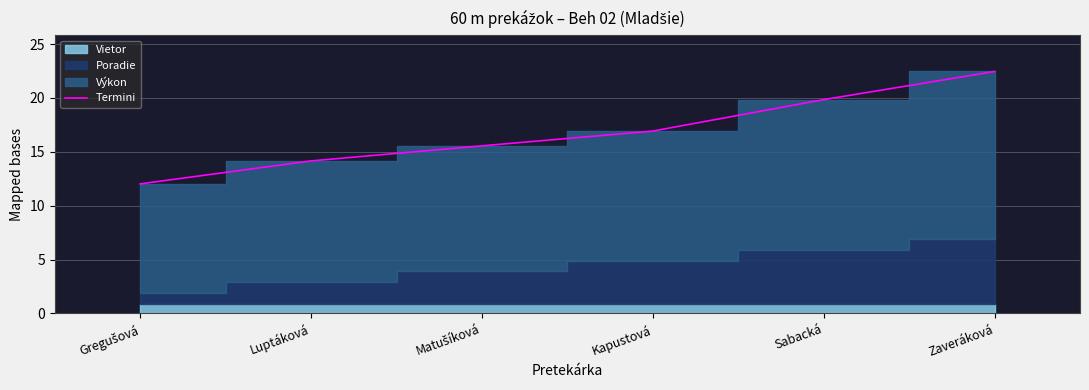

What is the label of the 2nd point from the right?

Sabacká